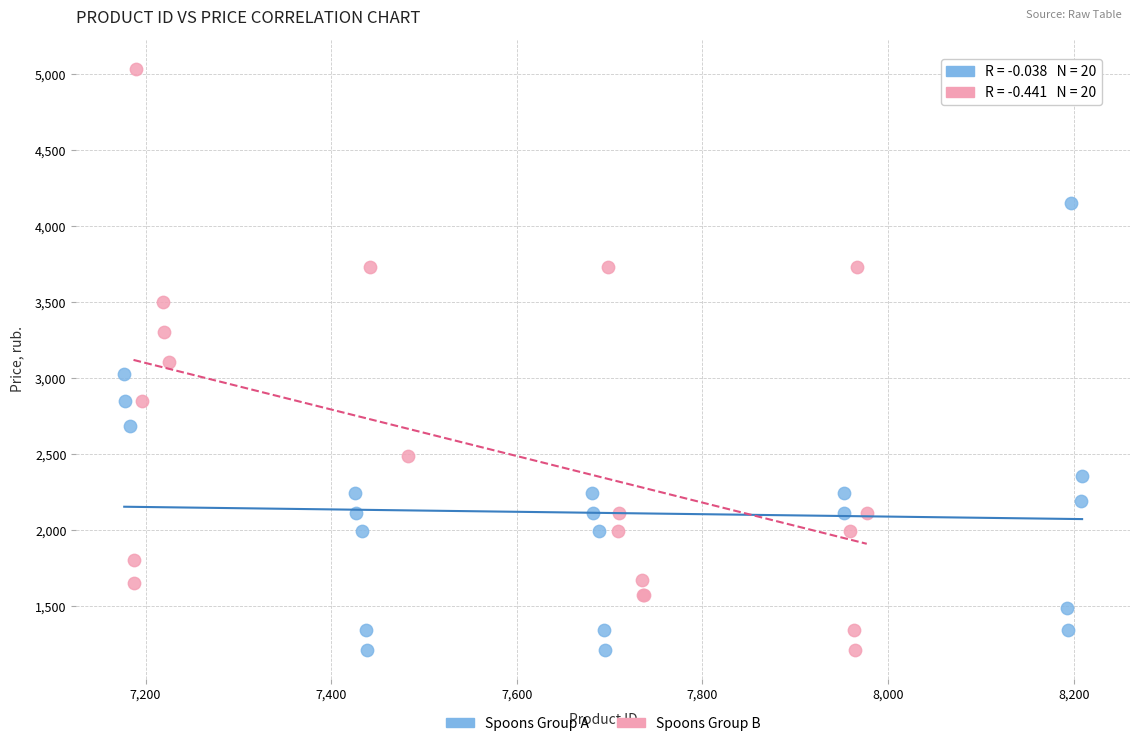

Which series has the largest Y range (max minus min)?

Spoons Group B